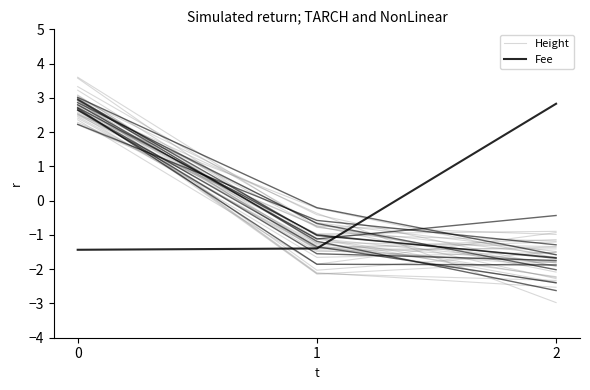

Which series has the widest spread of values?

Height